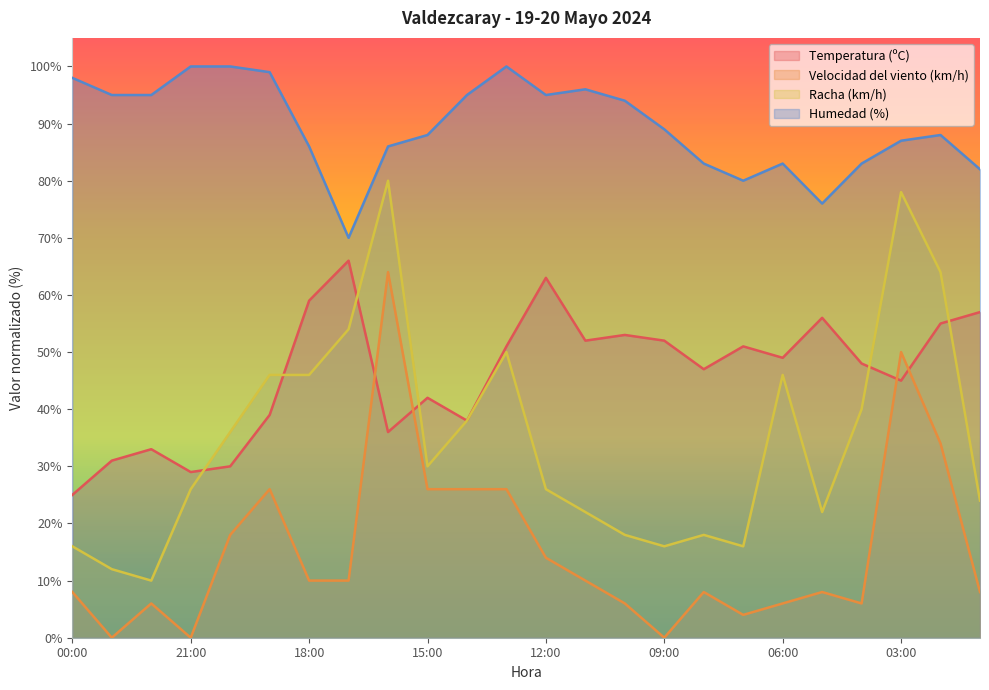

At which category is the sum across all series the highest?

16:00